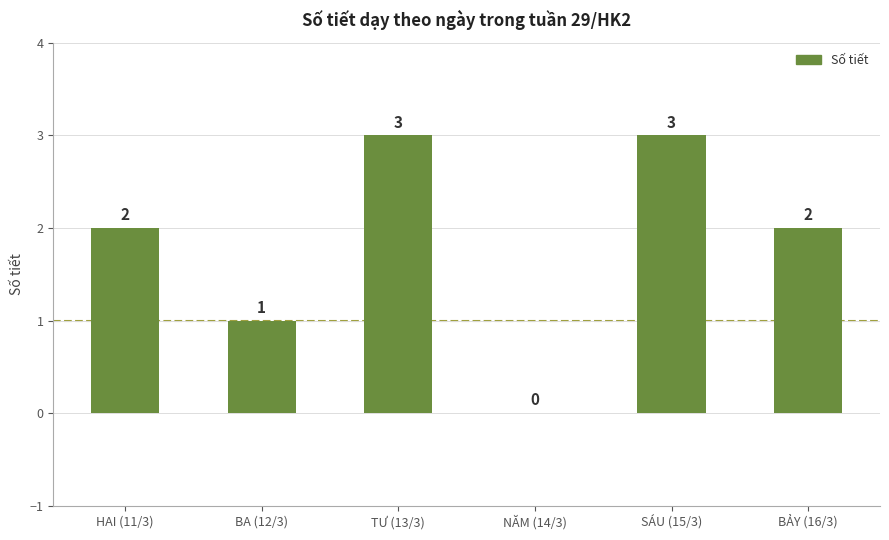

What is the change in value from HAI (11/3) to TƯ (13/3)?

+1